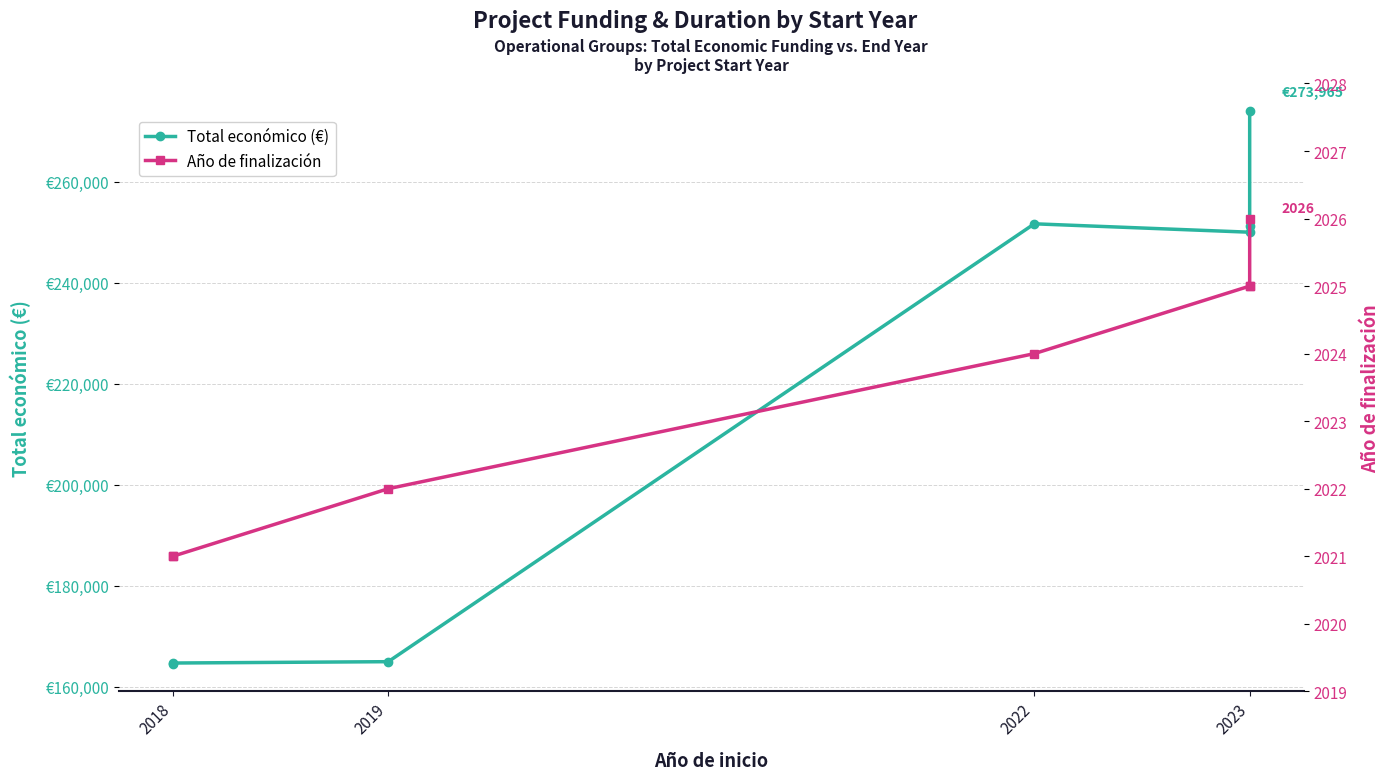

What are all the series names shown in the legend?

Total económico (€), Año de finalización